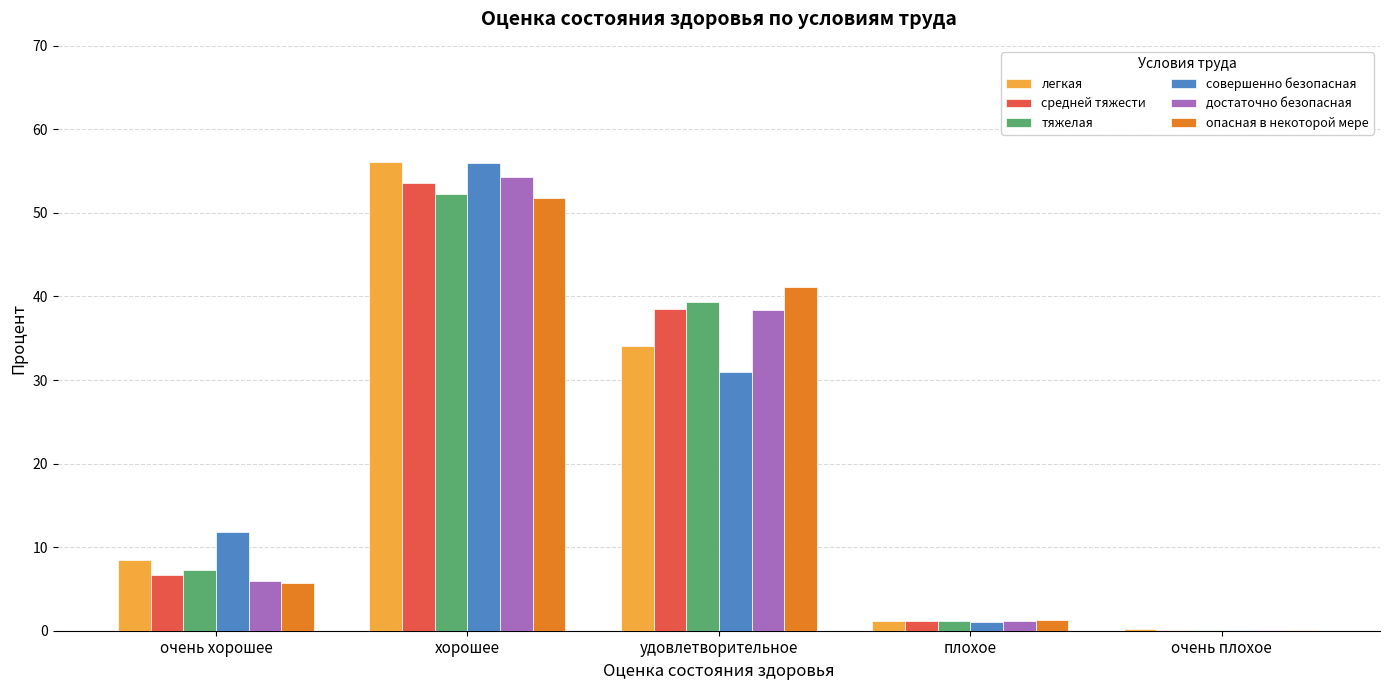

What is the sum of all легкая values?

100.0